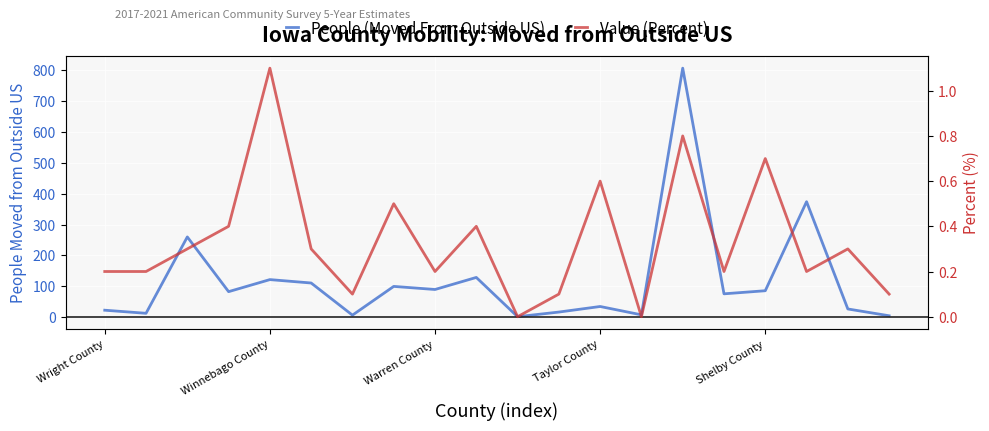

Count the number of data series in this chart.

2